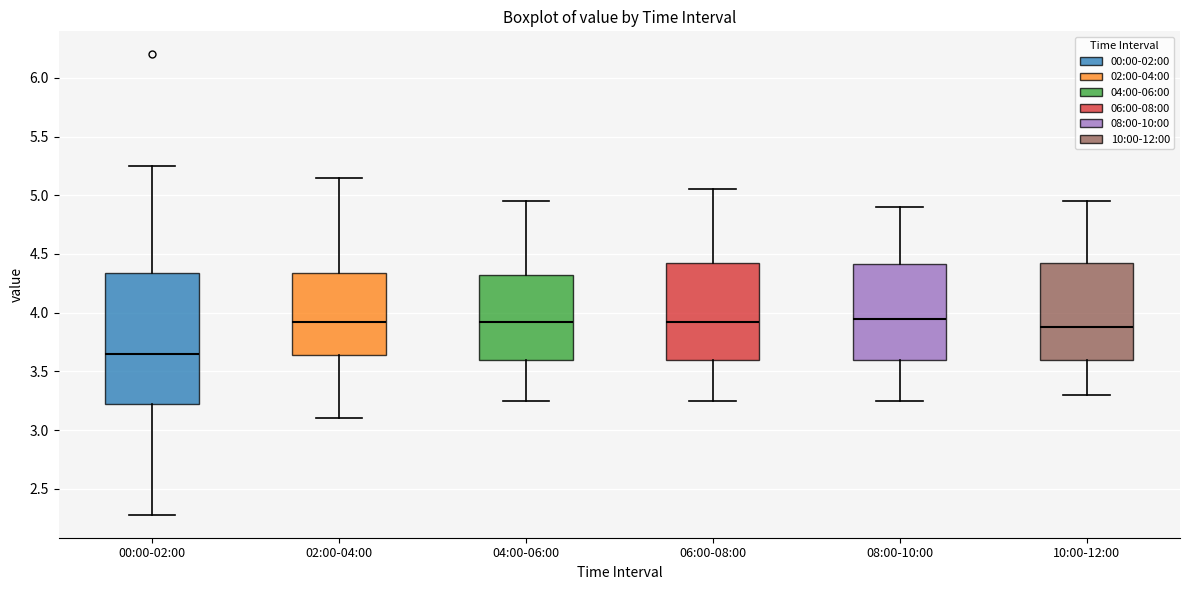

Which box's median line is the lowest?

00:00-02:00